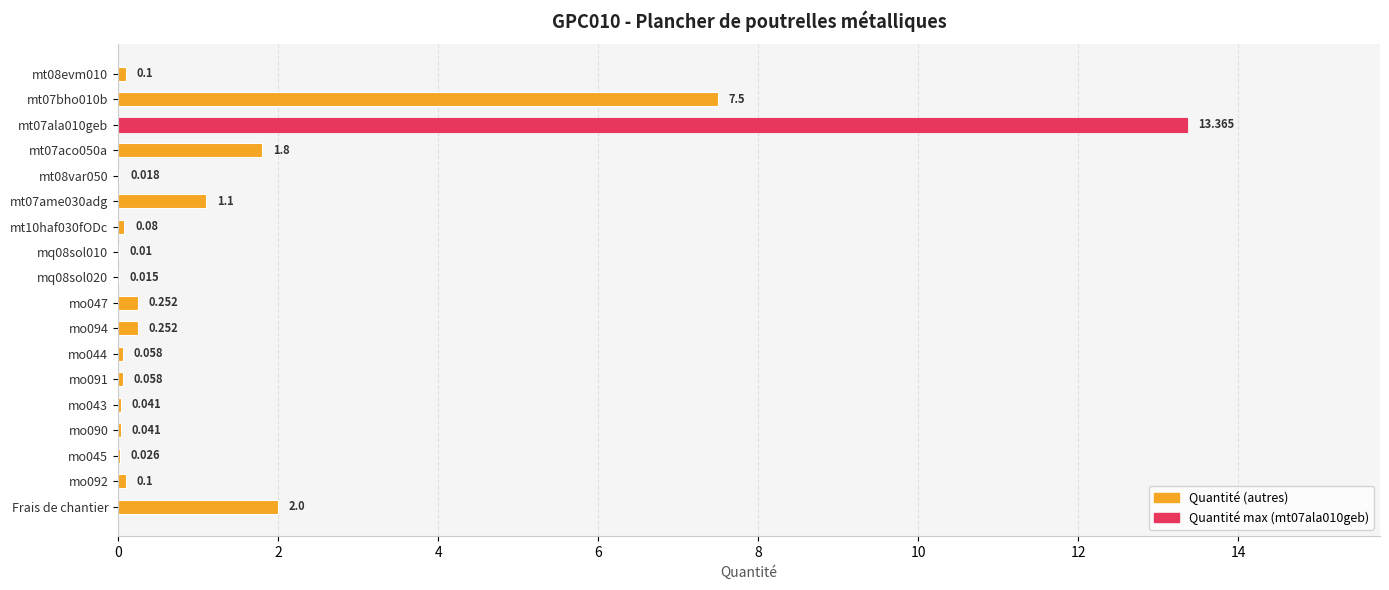

Are the bars horizontal?

Yes